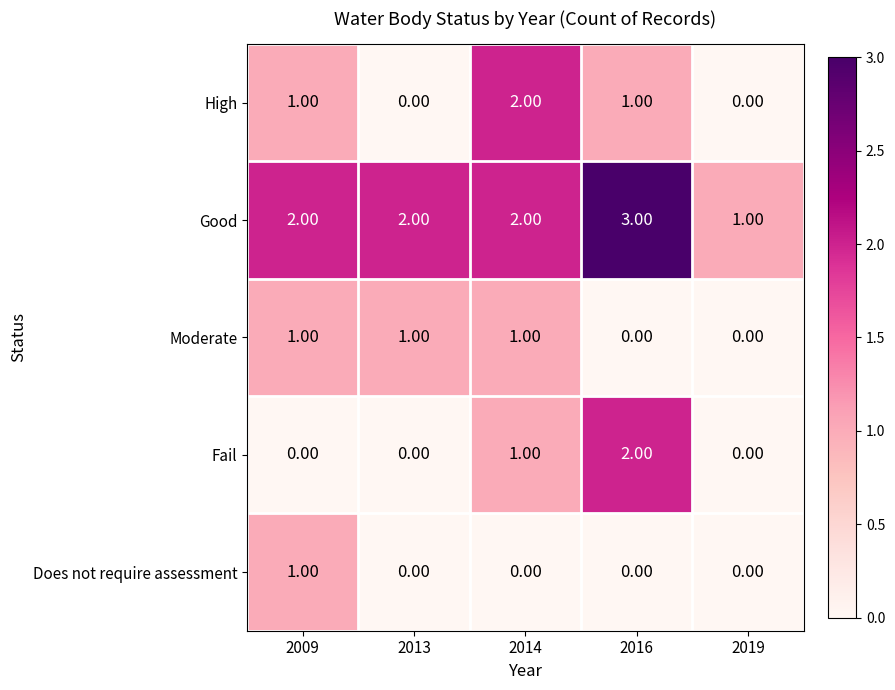

How many categories are shown in the chart?

5